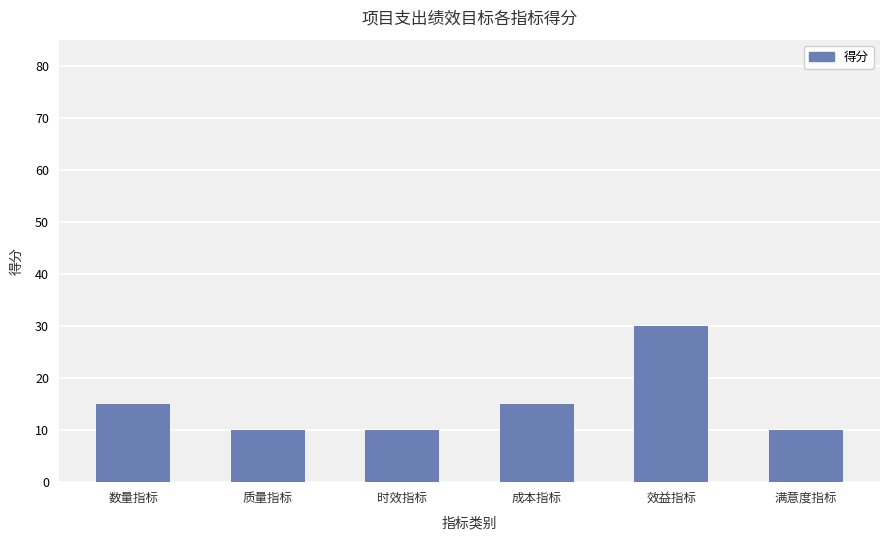

Approximately how many times larger is the value at 时效指标 compared to 数量指标?

0.7